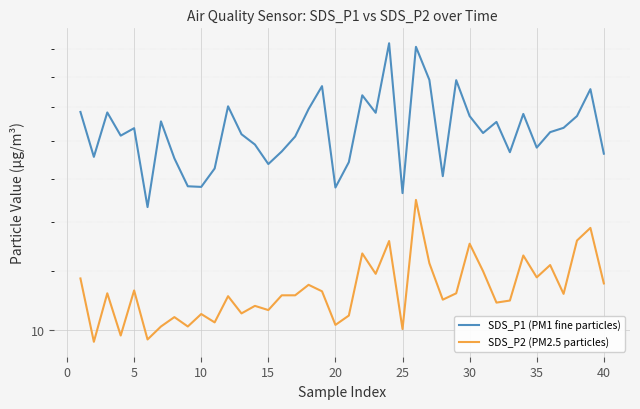

What is the lowest value of the SDS_P1 (PM1 fine particles) series?

14.7